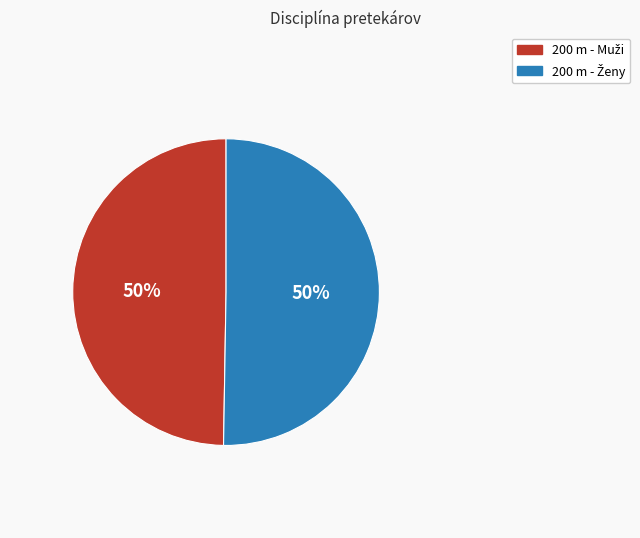

How many segments does this pie chart have?

2